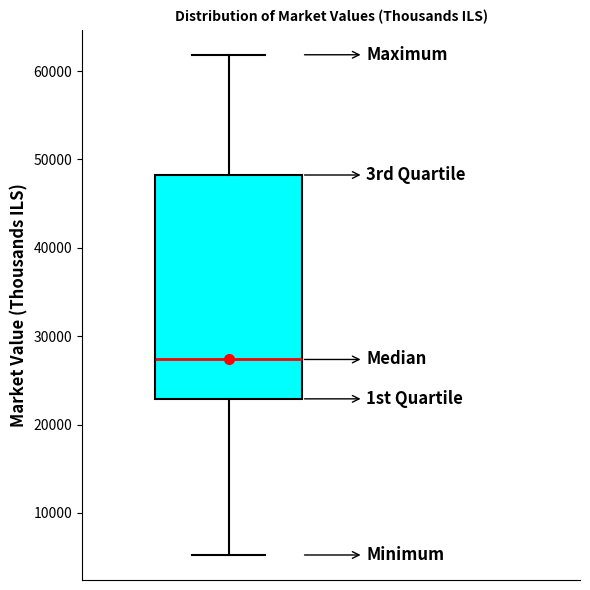

Where does the median line of the box sit on the y-axis? The values are not printed on the chart, so give them approximately, as read against the axis.

27000